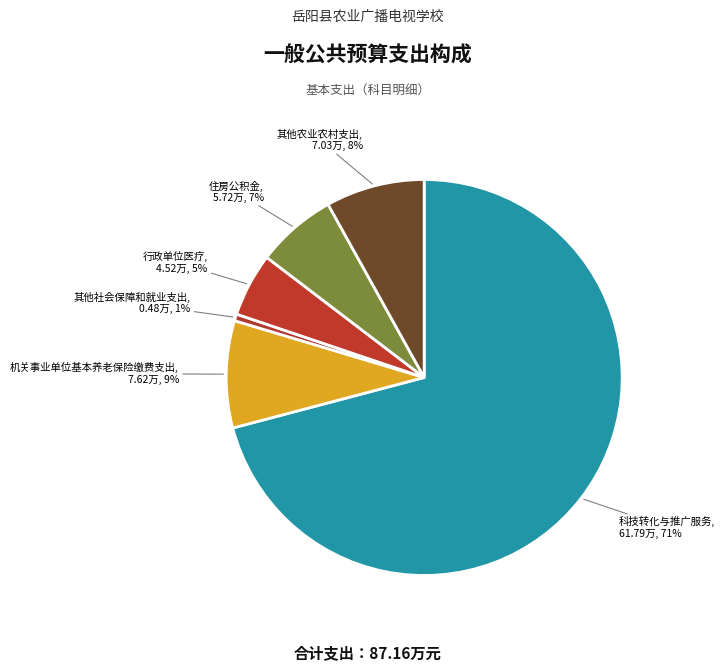

Which slice is the largest?

科技转化与推广服务